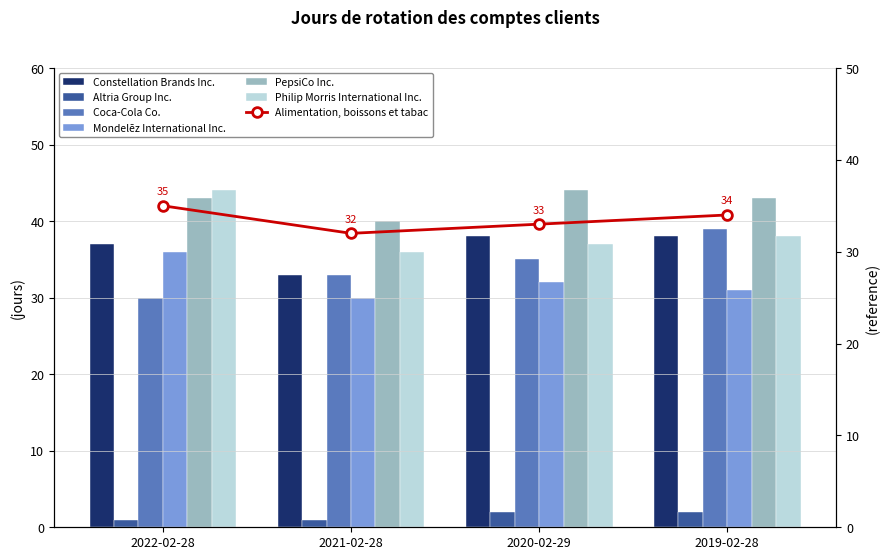

Rank the categories by PepsiCo Inc. value from lowest to highest.

2021-02-28, 2022-02-28, 2019-02-28, 2020-02-29